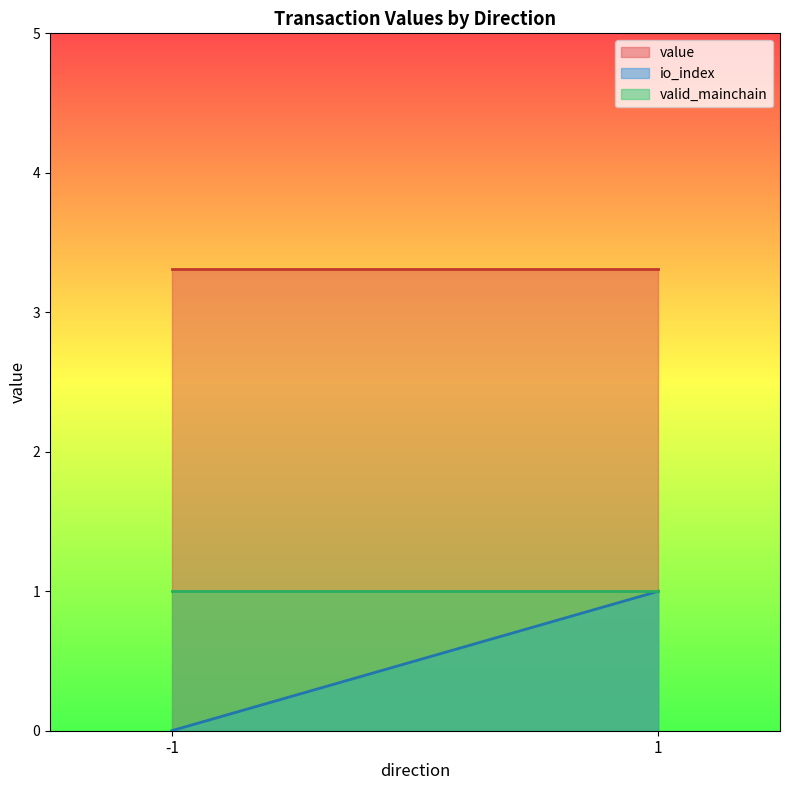

How many times do io_index and valid_mainchain cross each other?

1